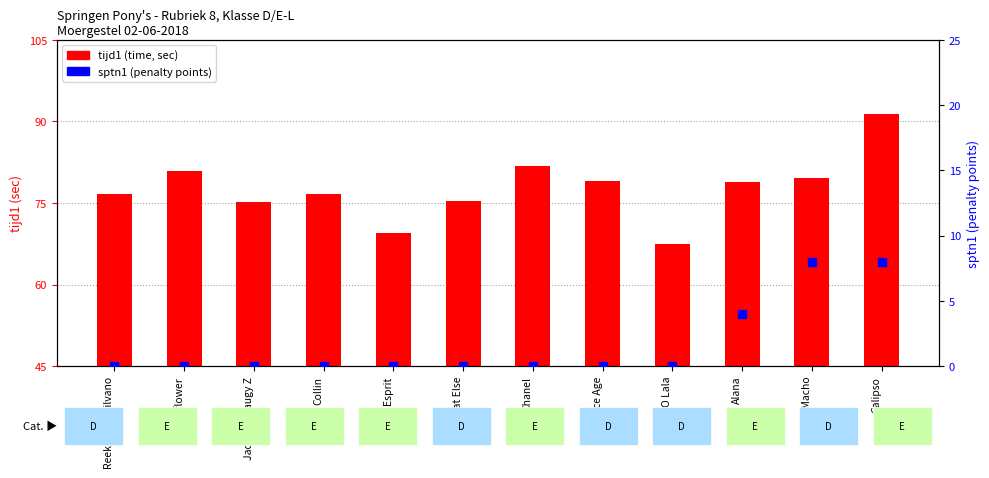

Which series has the largest total across all categories?

tijd1 (time)